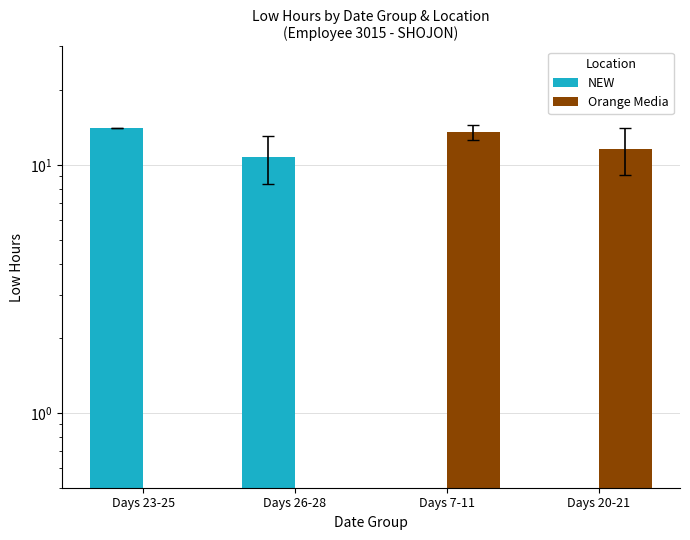

How many bars are there in total?

8